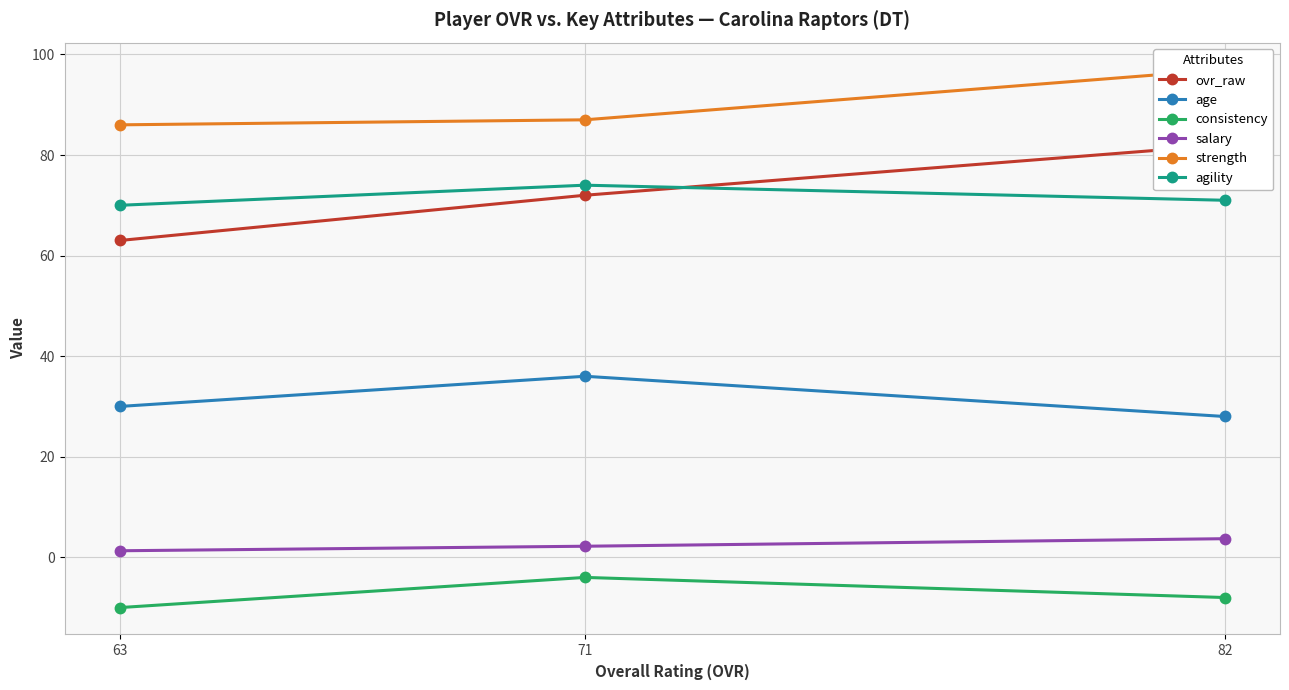

What is the sum of all strength values?

270.0